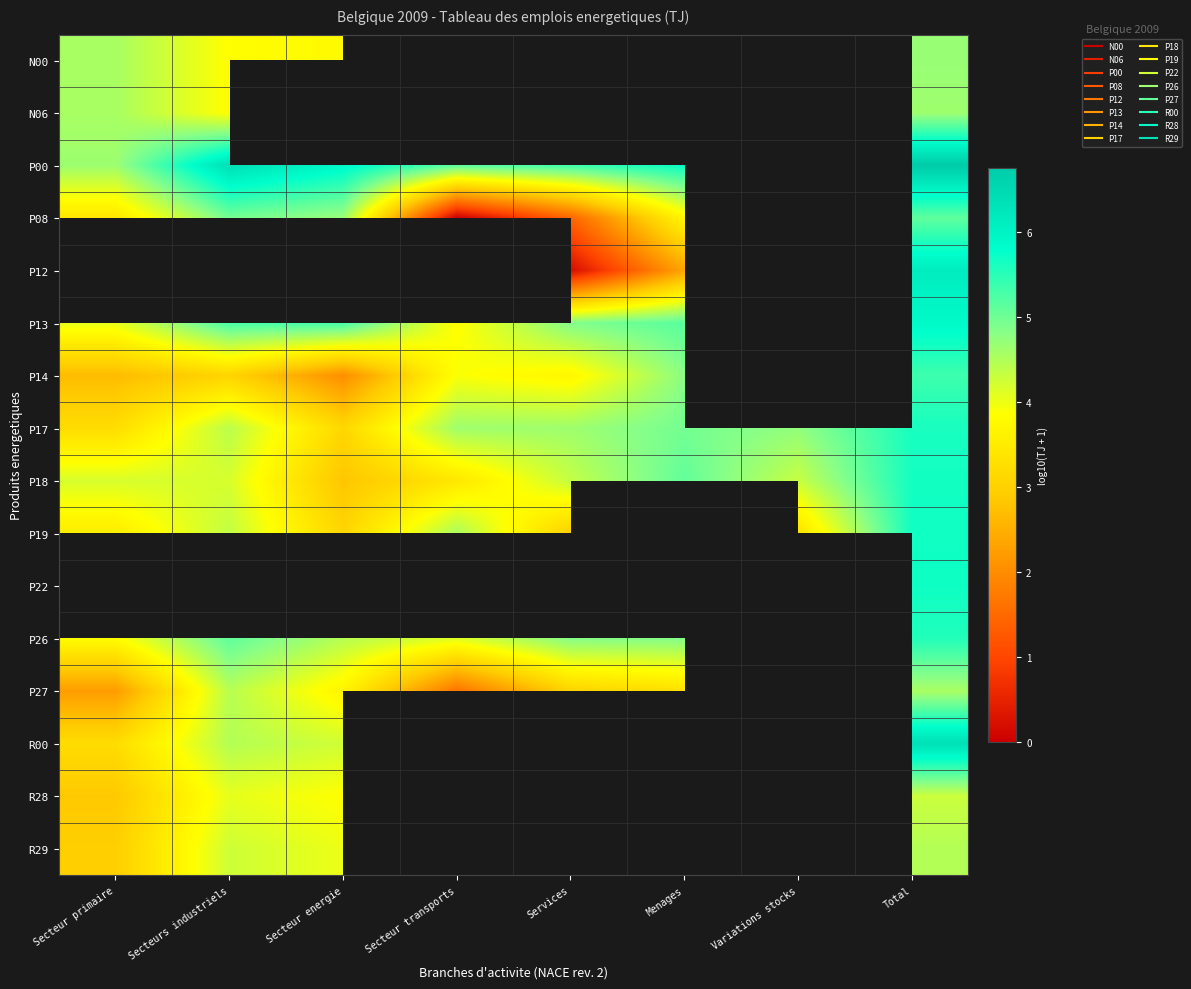

Which series has the largest total across all categories?

P00